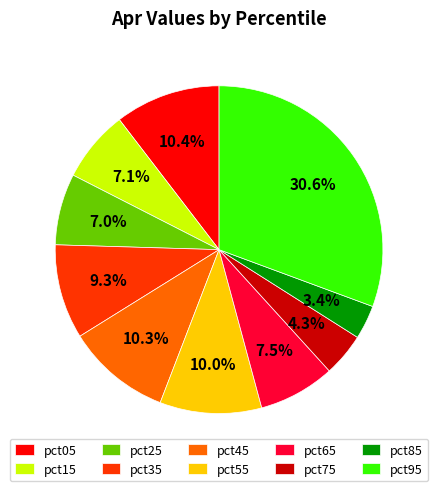

Is there any slice that represents more than half of the pie?

No